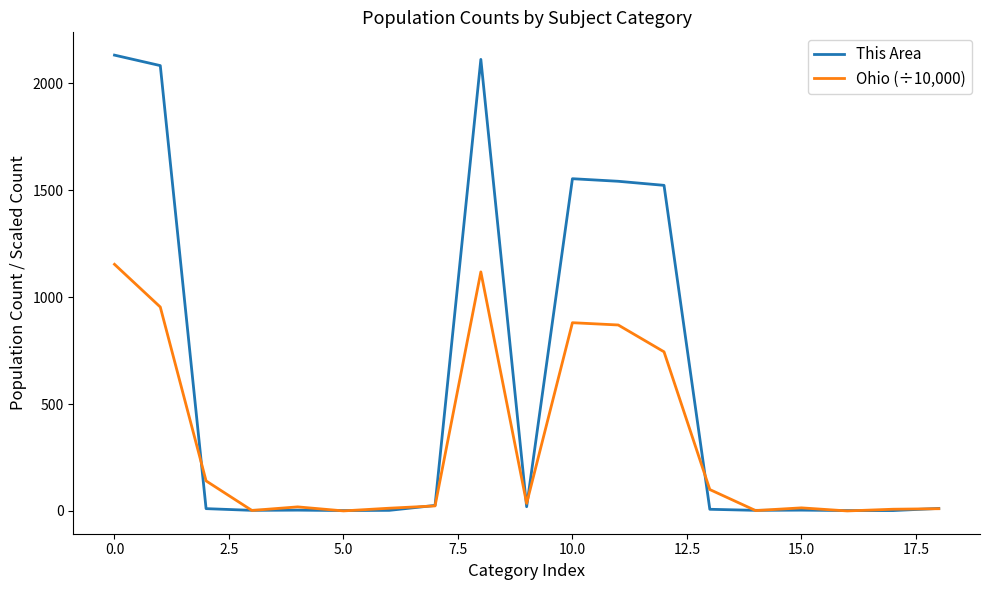

List the series in order of their peak value, highest first.

This Area, Ohio (÷10,000)